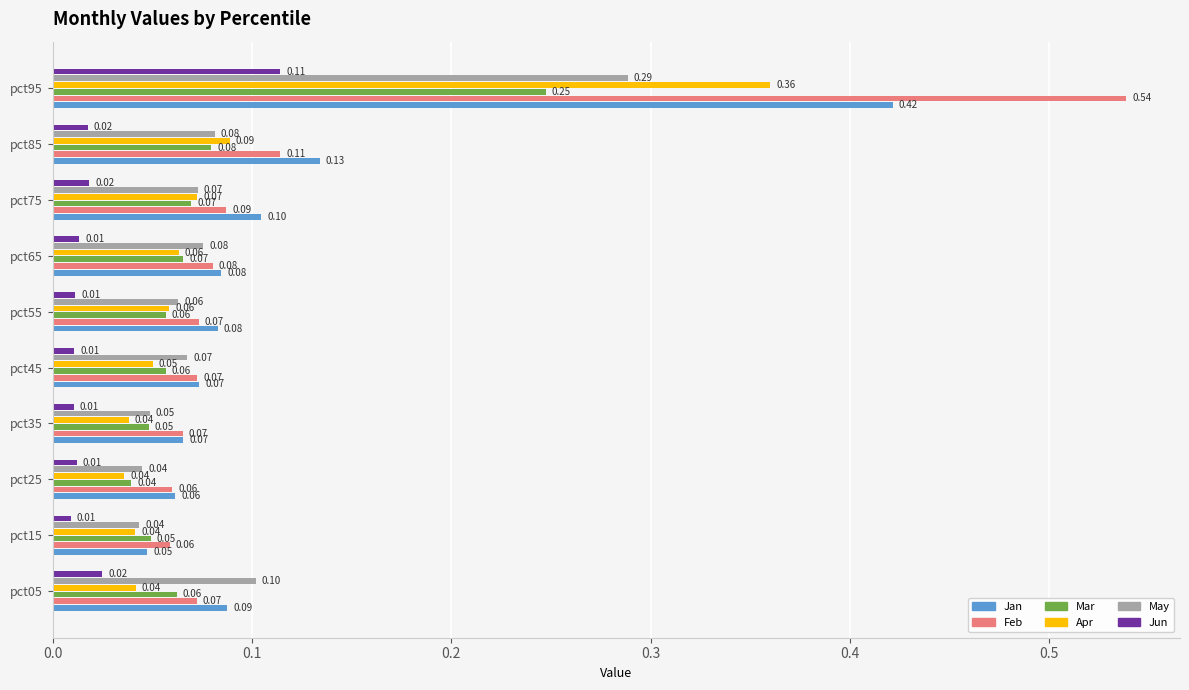

Which series changed the most between pct35 and pct45?

May